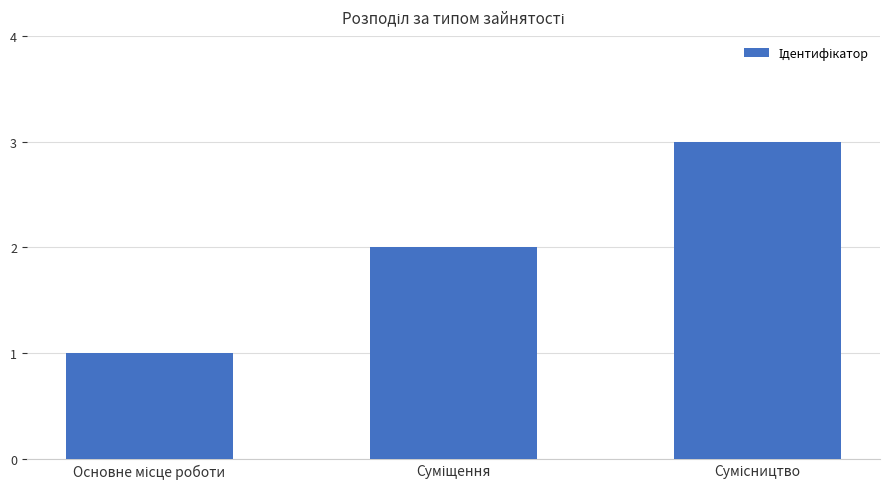

What is the sum of all values?

6